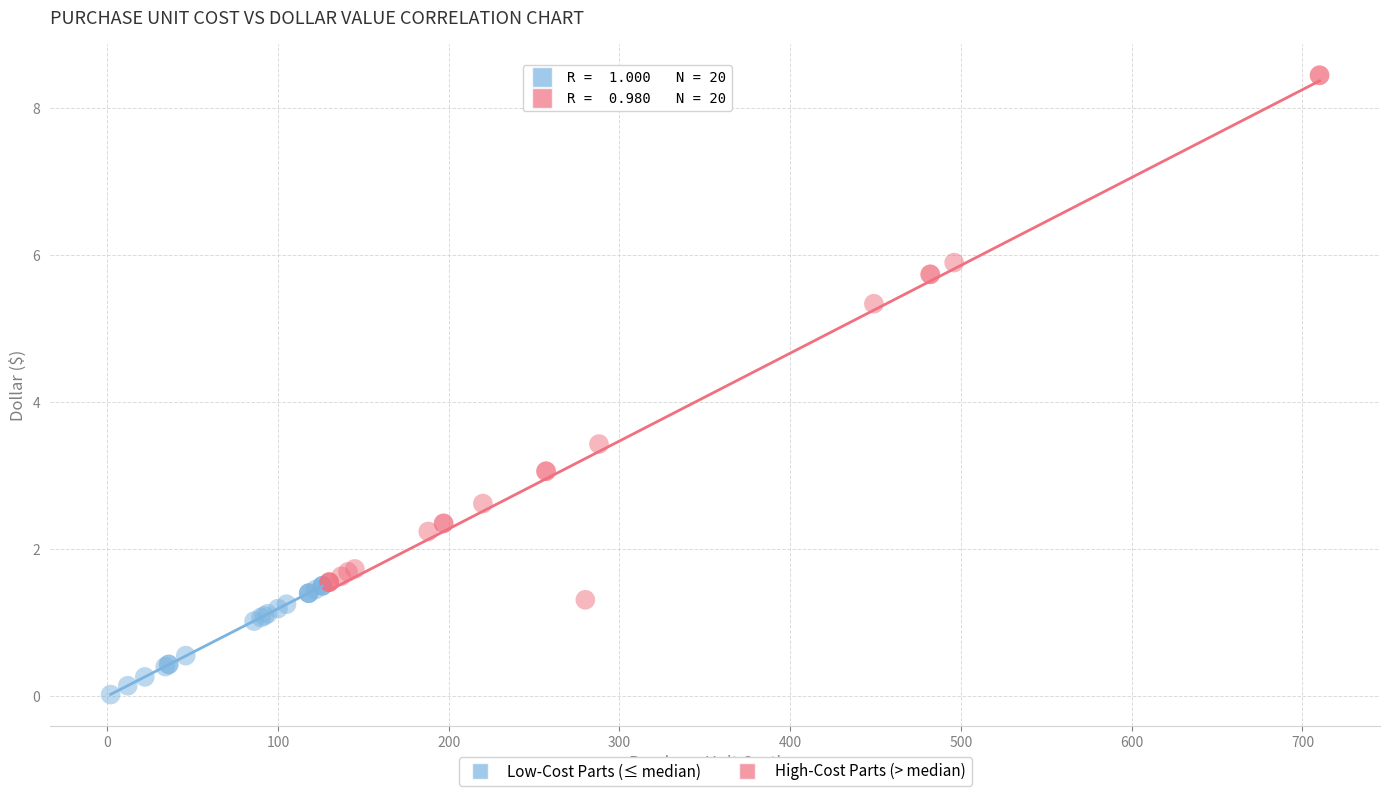

Which series contains the highest Y value?

High-Cost Parts (> median)